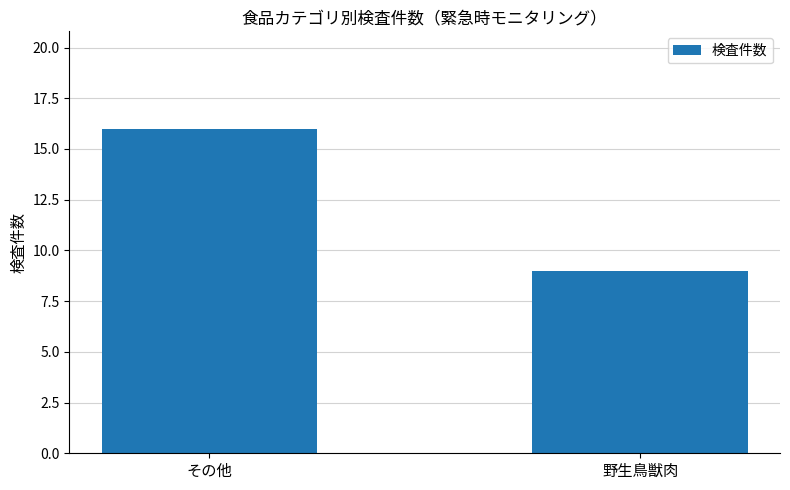

Reading right to left, transcribe all the data shown in this chart.

野生鳥獣肉=9	その他=16